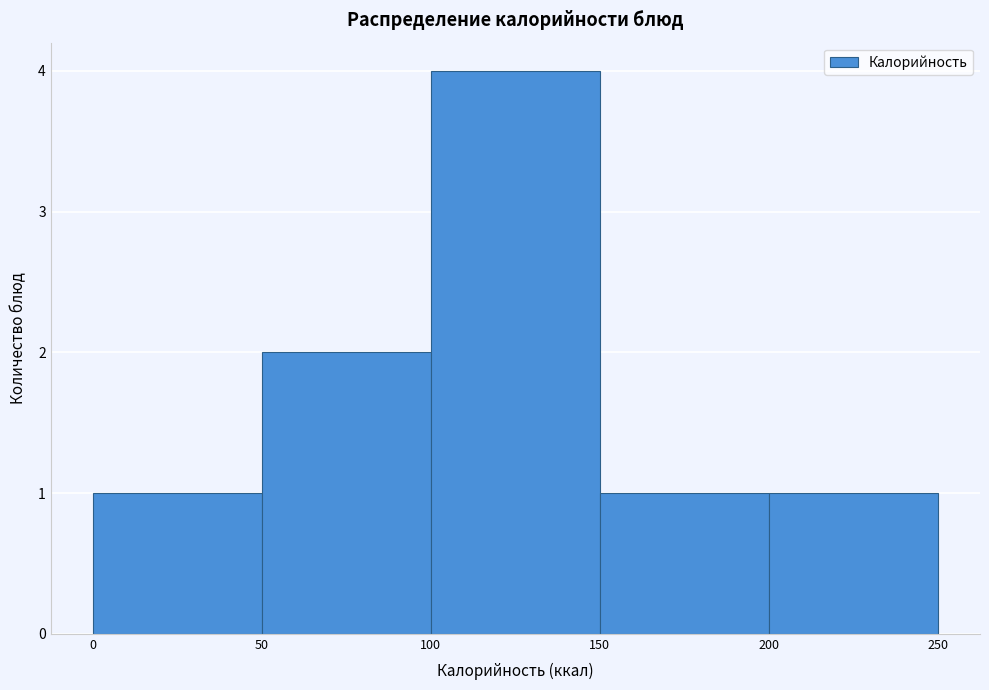

Reading left to right, list every bar in this chart as the range it spans on the x-axis followed by its height. The values are not printed on the chart, so give them approximately, as read against the axis.

0 to 50: 1
50 to 100: 2
100 to 150: 4
150 to 200: 1
200 to 250: 1